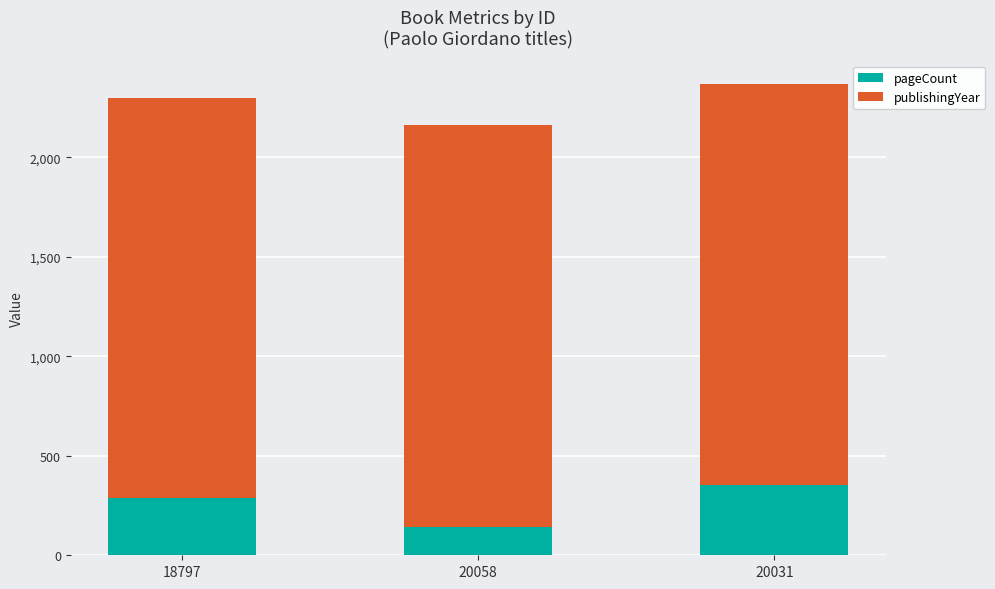

Does the chart contain stacked bars?

Yes